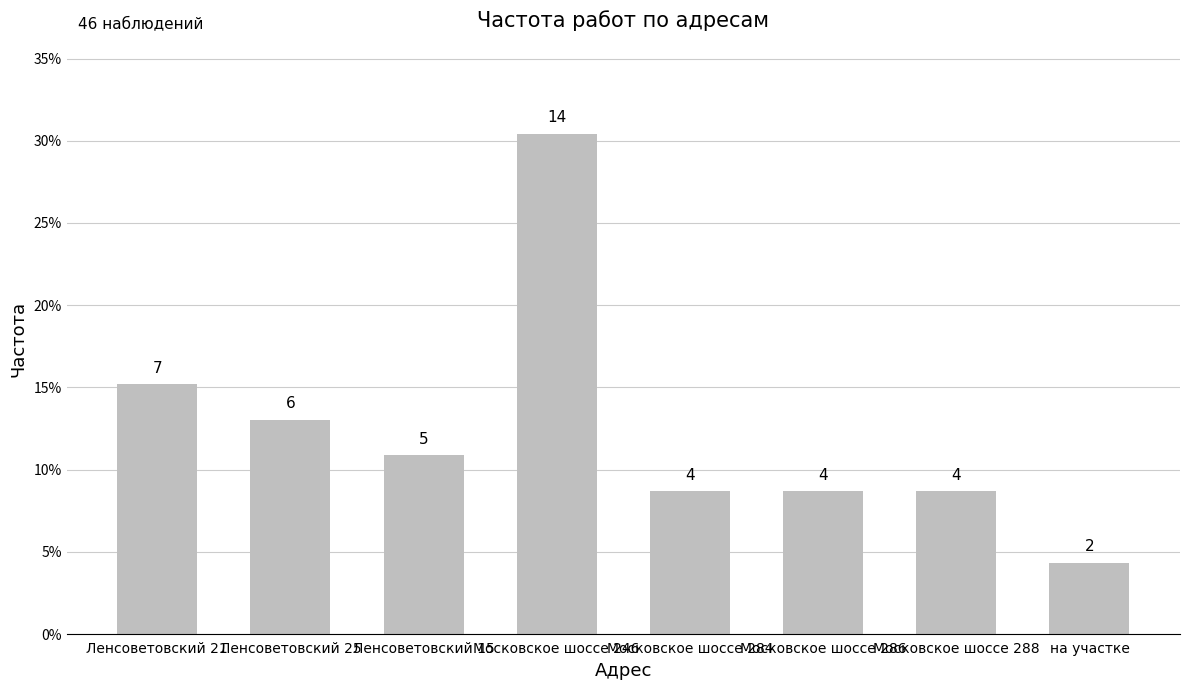

Which label corresponds to the largest value in the chart?

Московское шоссе 246